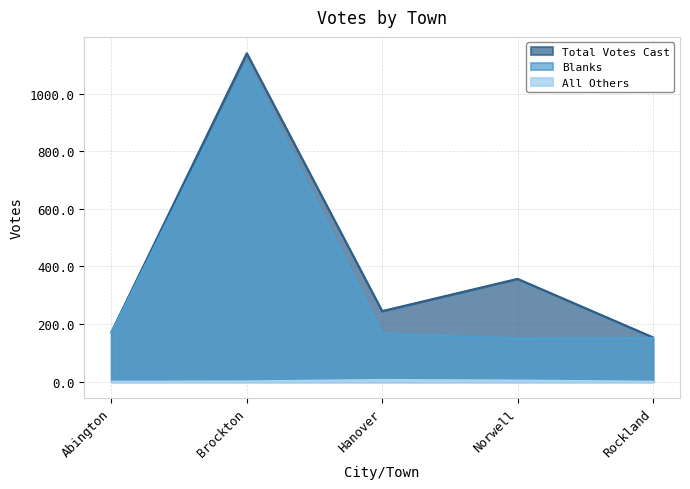

What is the sum of all All Others values?

11